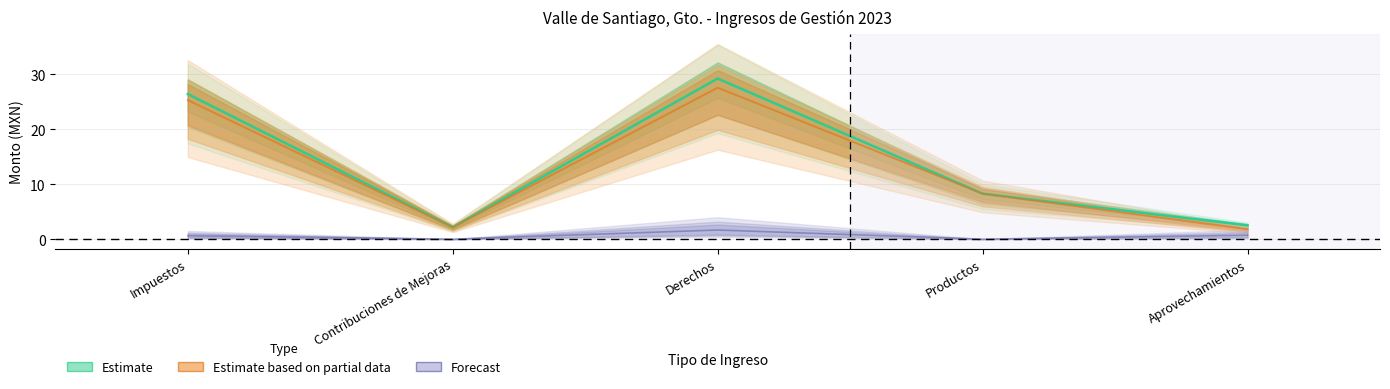

How many values in the Estimate based on partial data series are below 8?

2